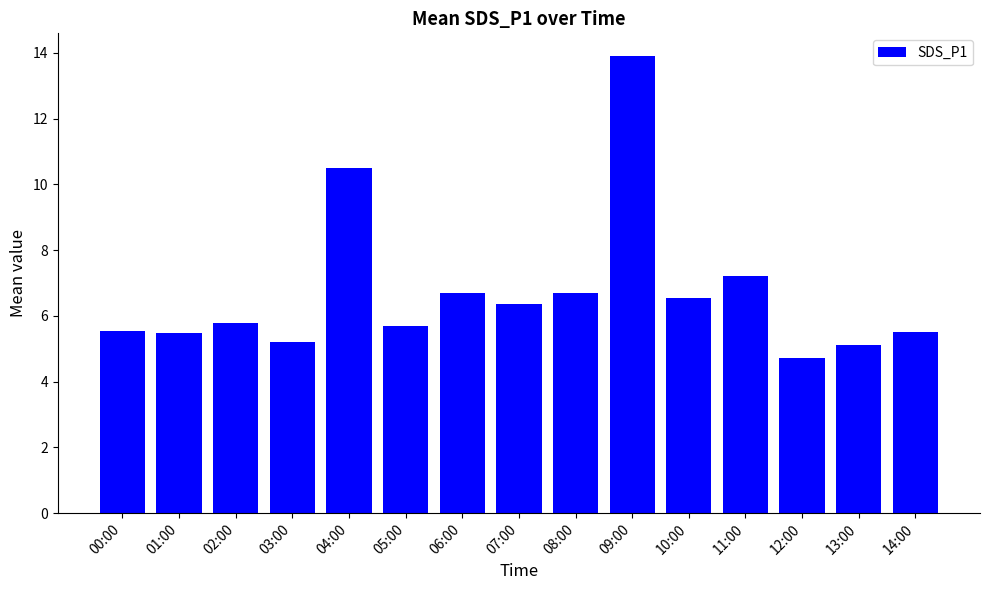

How many series are shown in this chart?

1